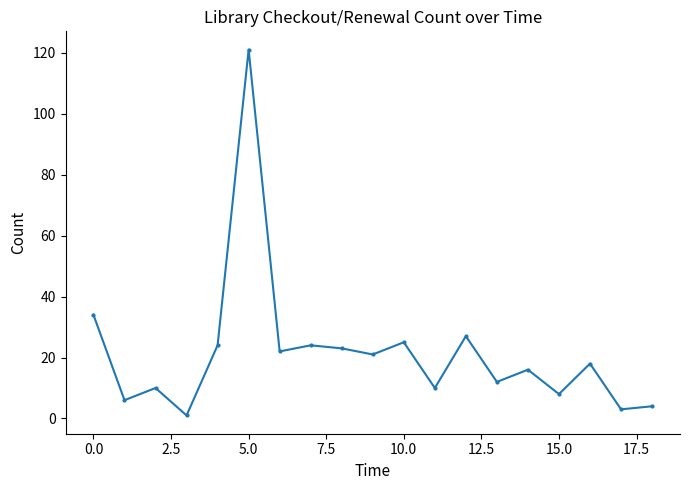

What is the difference between the second highest and second lowest values?

31